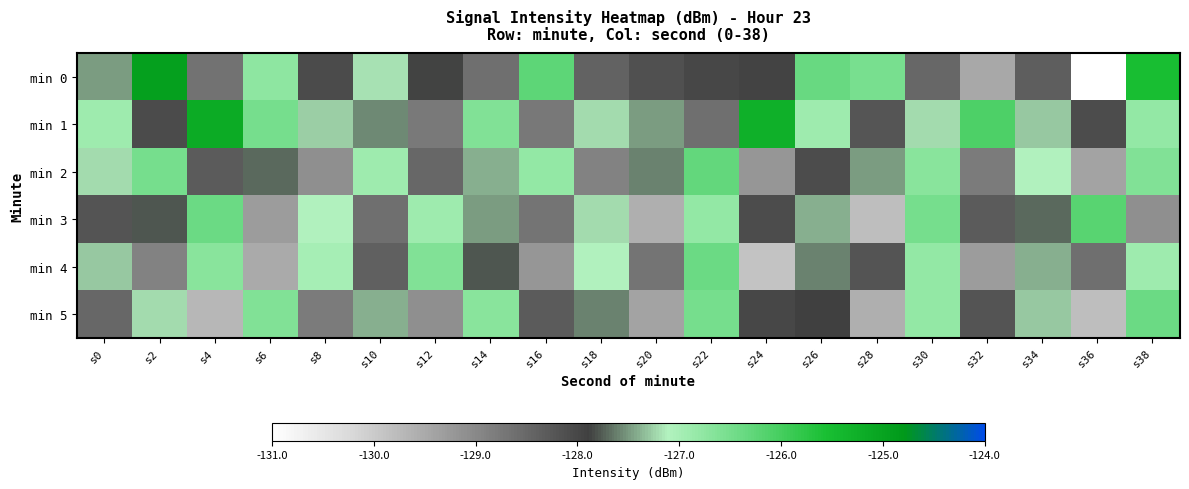

Reading left to right, transcribe all the data shown in this chart.

min 0: s0=-127.5	s2=-124.9	s4=-128.7	s6=-126.7	s8=-128.1	s10=-127.2	s12=-127.9	s14=-128.6	s16=-126.3	s18=-128.4	s20=-128.2	s22=-128.0	s24=-128.0	s26=-126.4	s28=-126.5	s30=-128.5	s32=-129.5	s34=-128.4	s36=-131.0	s38=-125.5
min 1: s0=-126.9	s2=-128.1	s4=-125.2	s6=-126.5	s8=-127.3	s10=-127.6	s12=-128.8	s14=-126.6	s16=-128.7	s18=-127.2	s20=-127.5	s22=-128.6	s24=-125.3	s26=-126.9	s28=-128.2	s30=-127.2	s32=-126.1	s34=-127.3	s36=-128.1	s38=-126.8
min 2: s0=-127.2	s2=-126.5	s4=-128.3	s6=-127.7	s8=-129.1	s10=-126.9	s12=-128.5	s14=-127.4	s16=-126.8	s18=-128.9	s20=-127.6	s22=-126.3	s24=-129.2	s26=-128.1	s28=-127.5	s30=-126.7	s32=-128.8	s34=-127.1	s36=-129.4	s38=-126.6
min 3: s0=-128.2	s2=-127.8	s4=-126.4	s6=-129.3	s8=-127.1	s10=-128.6	s12=-126.9	s14=-127.5	s16=-128.7	s18=-127.2	s20=-129.6	s22=-126.8	s24=-128.1	s26=-127.4	s28=-129.8	s30=-126.5	s32=-128.3	s34=-127.7	s36=-126.2	s38=-129.1
min 4: s0=-127.3	s2=-128.9	s4=-126.7	s6=-129.5	s8=-127.0	s10=-128.4	s12=-126.6	s14=-127.8	s16=-129.2	s18=-127.1	s20=-128.7	s22=-126.4	s24=-129.9	s26=-127.6	s28=-128.2	s30=-126.8	s32=-129.3	s34=-127.4	s36=-128.6	s38=-126.9
min 5: s0=-128.5	s2=-127.2	s4=-129.7	s6=-126.6	s8=-128.8	s10=-127.4	s12=-129.1	s14=-126.7	s16=-128.3	s18=-127.6	s20=-129.4	s22=-126.5	s24=-128.0	s26=-127.9	s28=-129.6	s30=-126.8	s32=-128.2	s34=-127.3	s36=-129.8	s38=-126.4